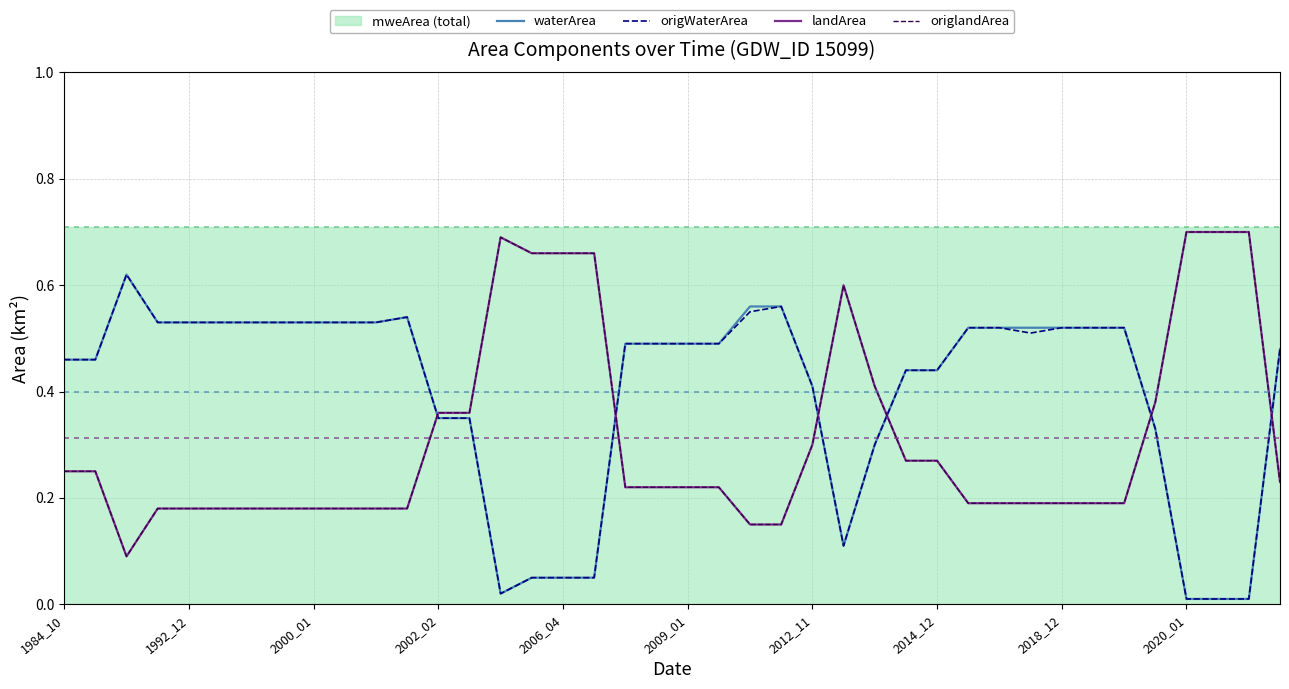

After their last crossing, which series has the higher values: landArea or waterArea?

waterArea